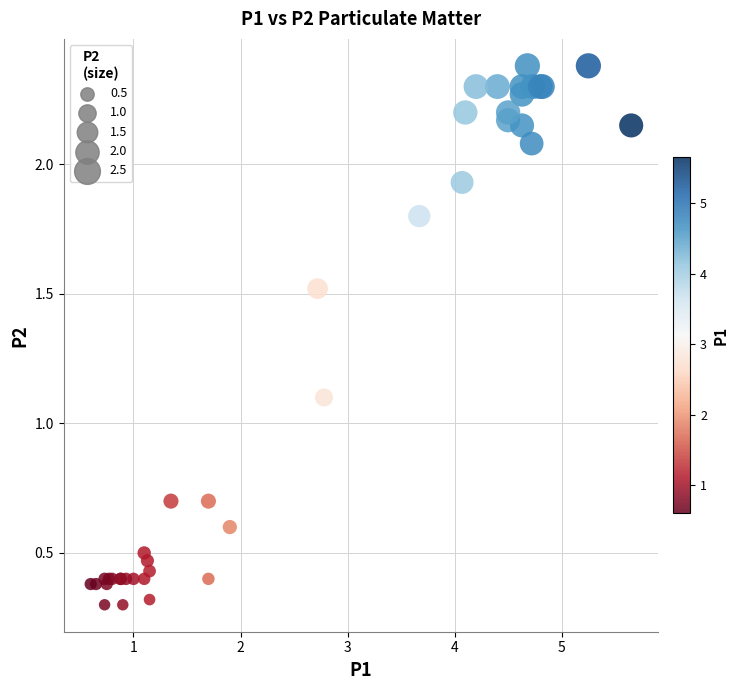

What Y value in the scatter plot is closest to 1?

1.1